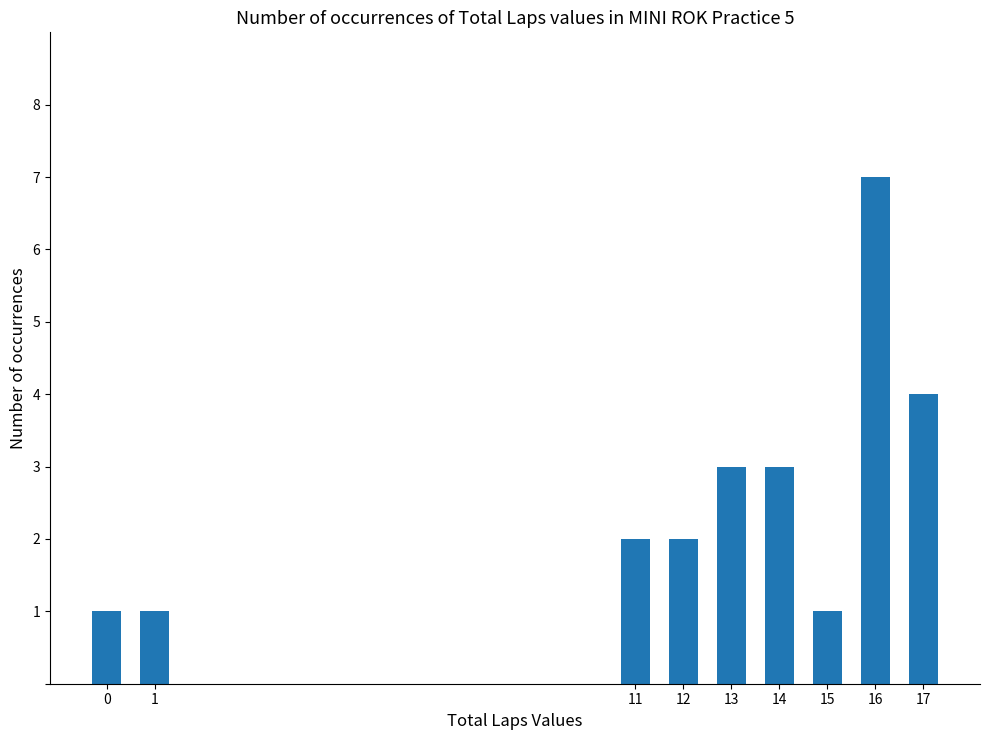

Reading right to left, transcribe all the data shown in this chart.

4	7	1	3	3	2	2	1	1